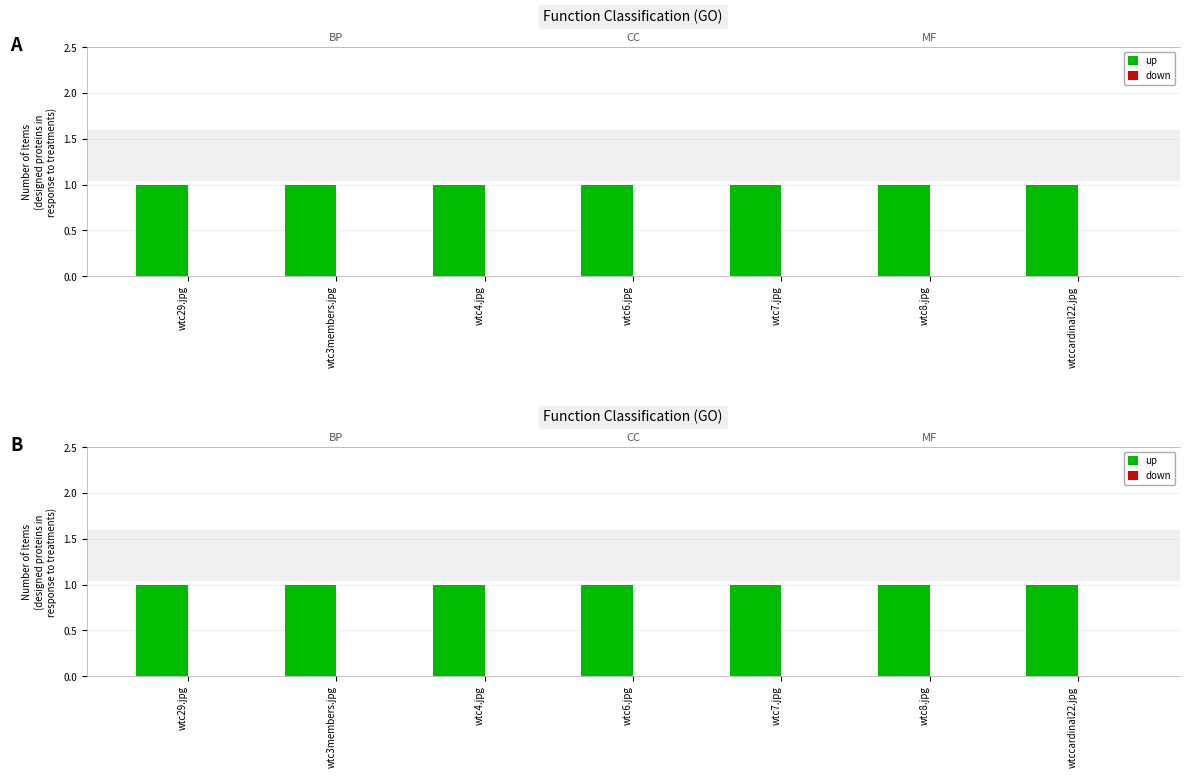

How many bars are there in total?

14